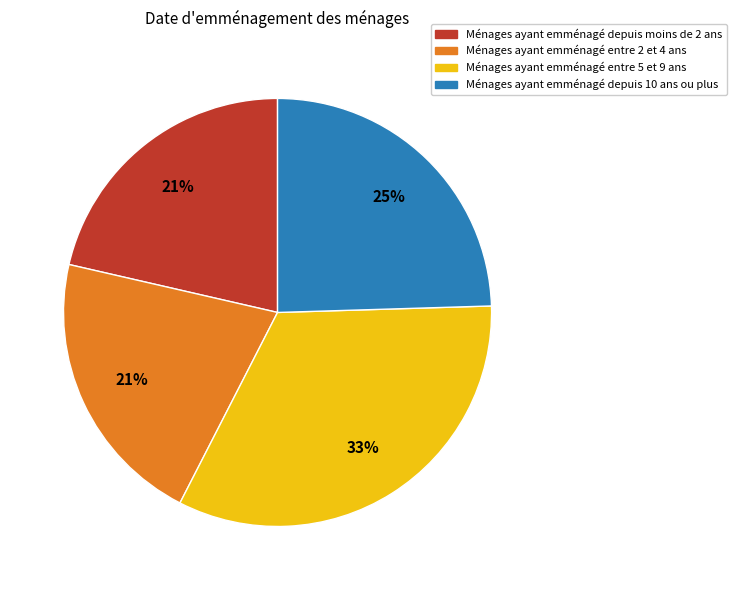

To the nearest percent, what is the difference between the largest and smallest slice percentages?

12%